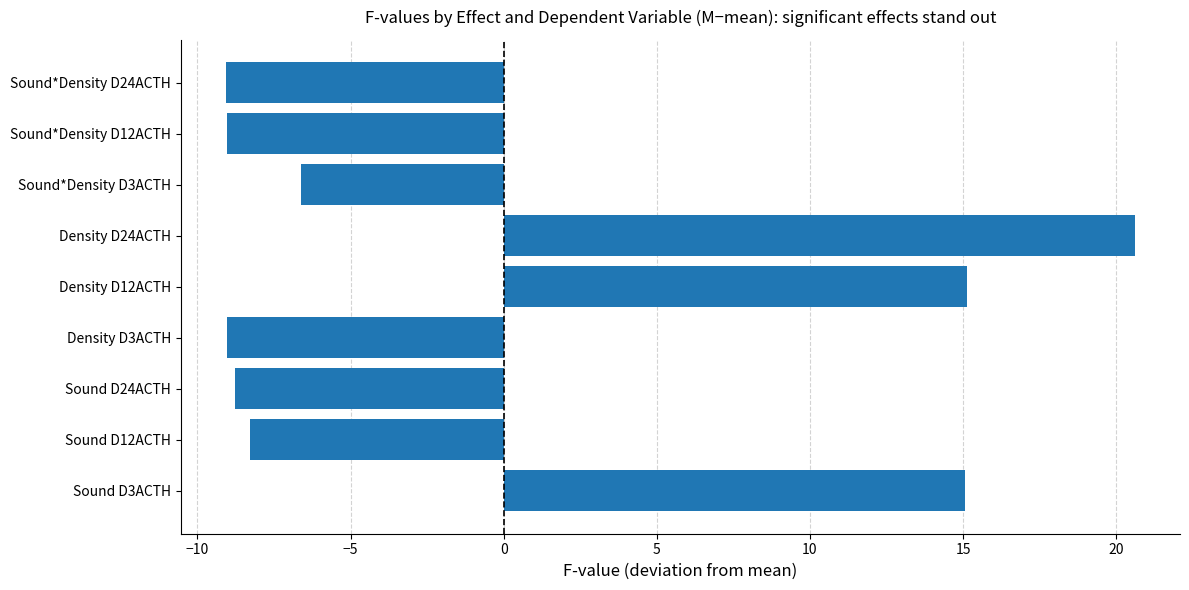

What is the approximate value at Sound*Density D3ACTH?

-6.6